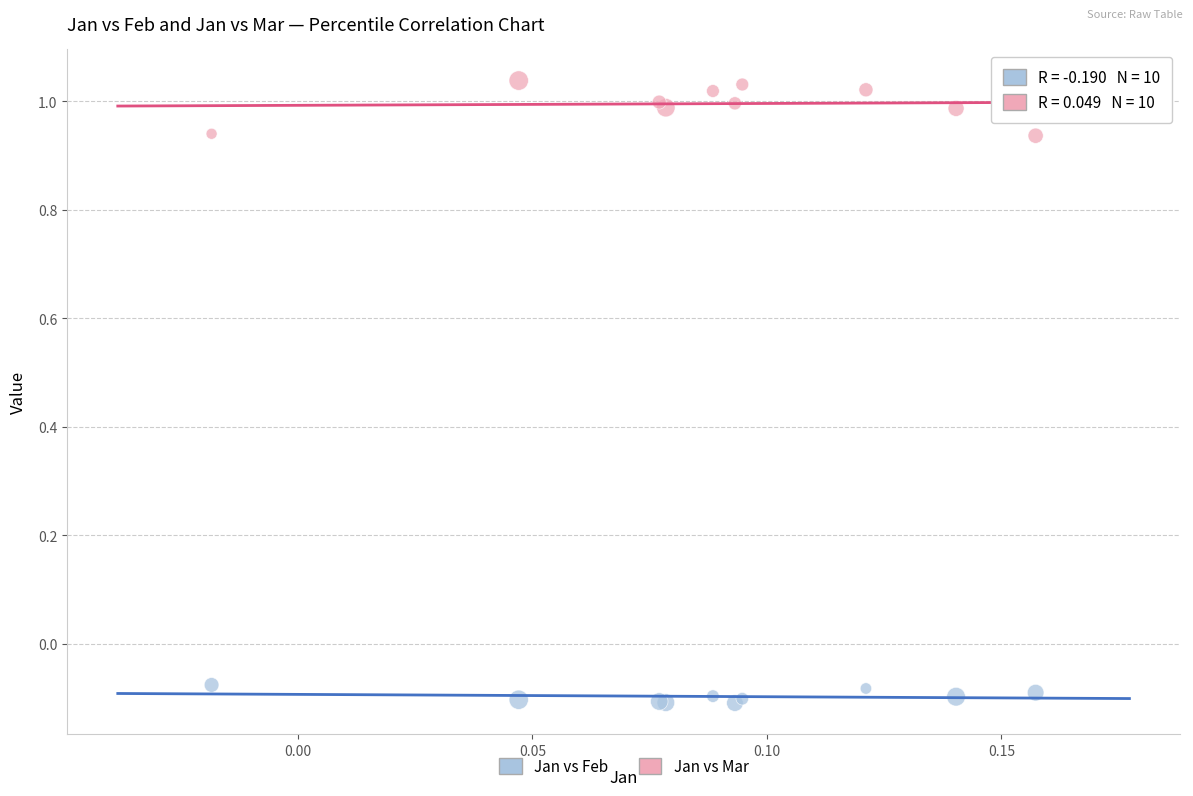

Which series contains the highest Y value?

Jan vs Mar